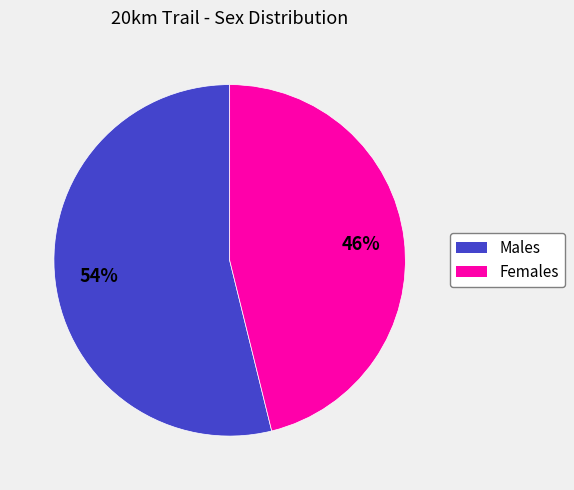

To the nearest percent, what is the average slice percentage?

50%